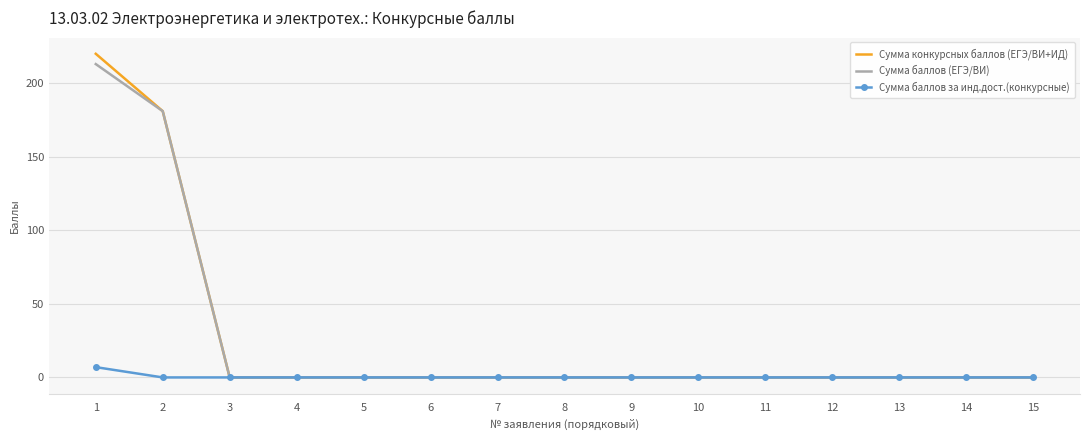

Count the number of categories in the chart.

15